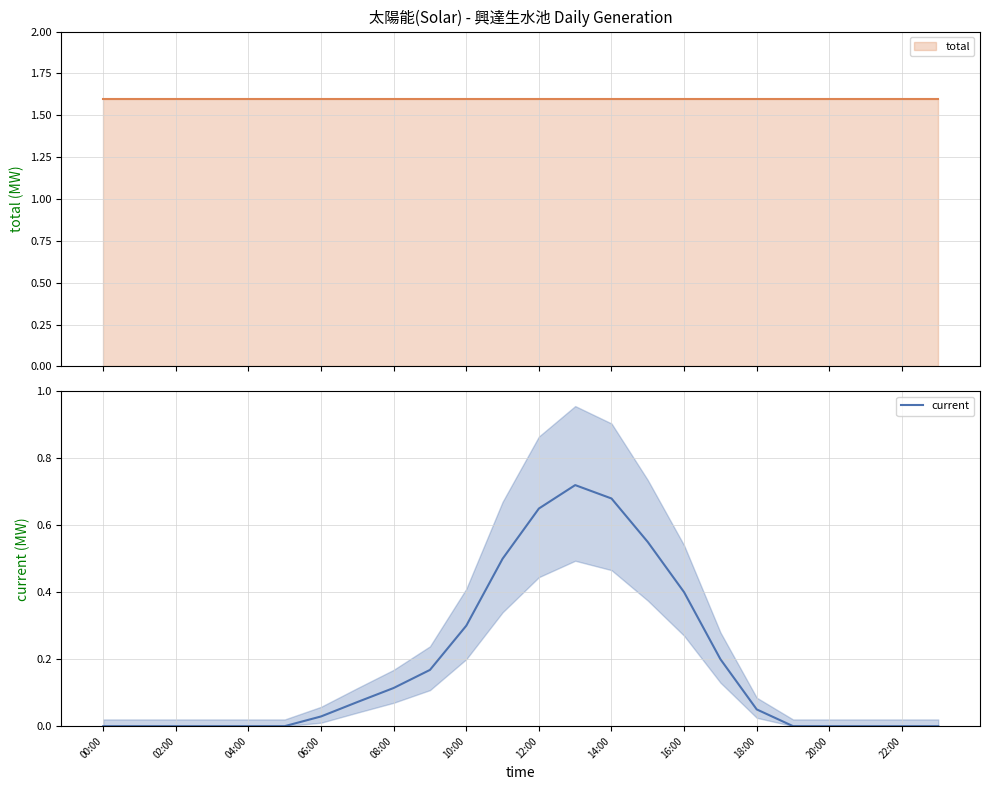

How many values are above zero?

13